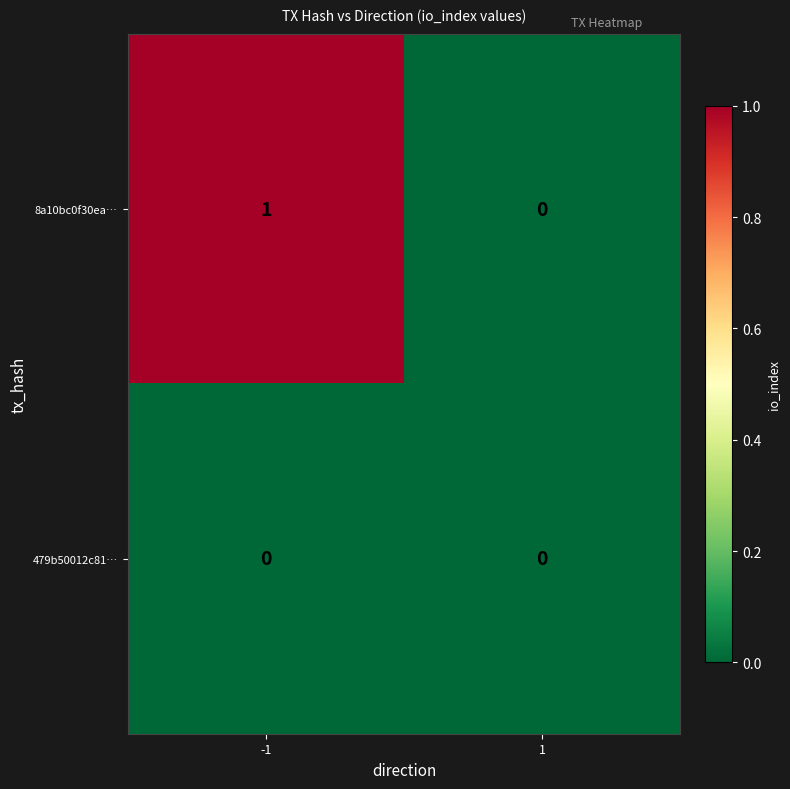

List the series in order of their overall mean, lowest first.

479b50012c81…, 8a10bc0f30ea…